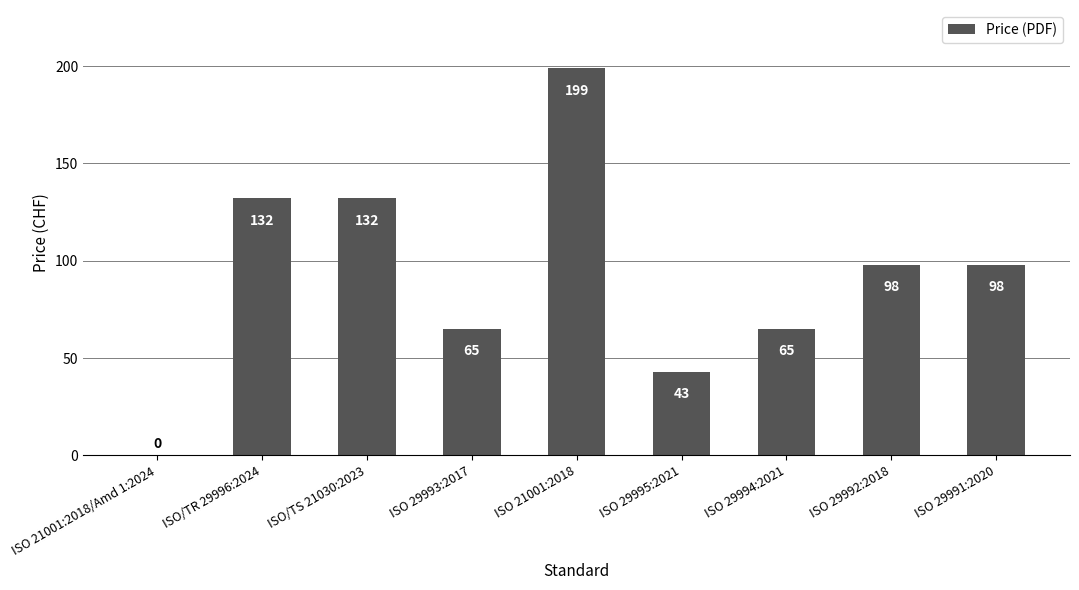

Are the bars horizontal?

No